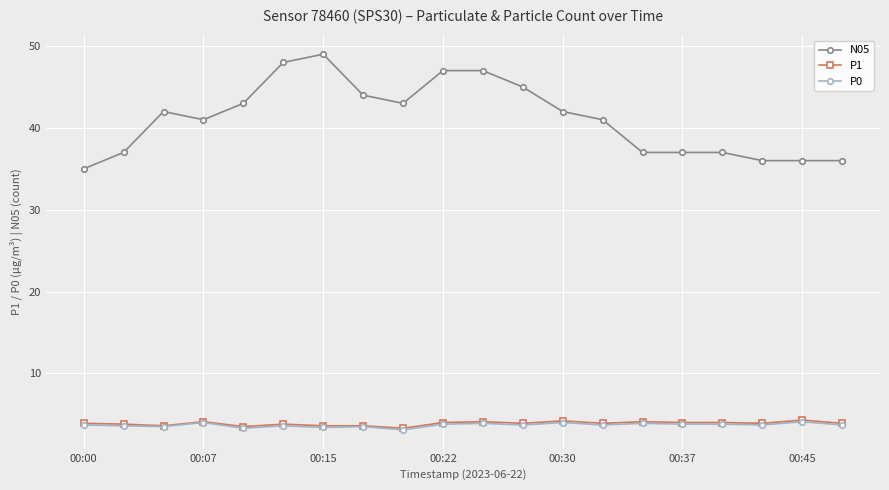

At how many categories does at least one series exceed 33?

20